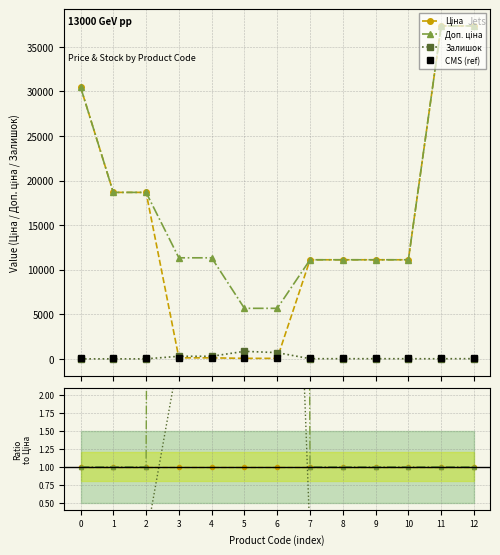

The Ціна series shows 1.0 at 12. True or false?

True